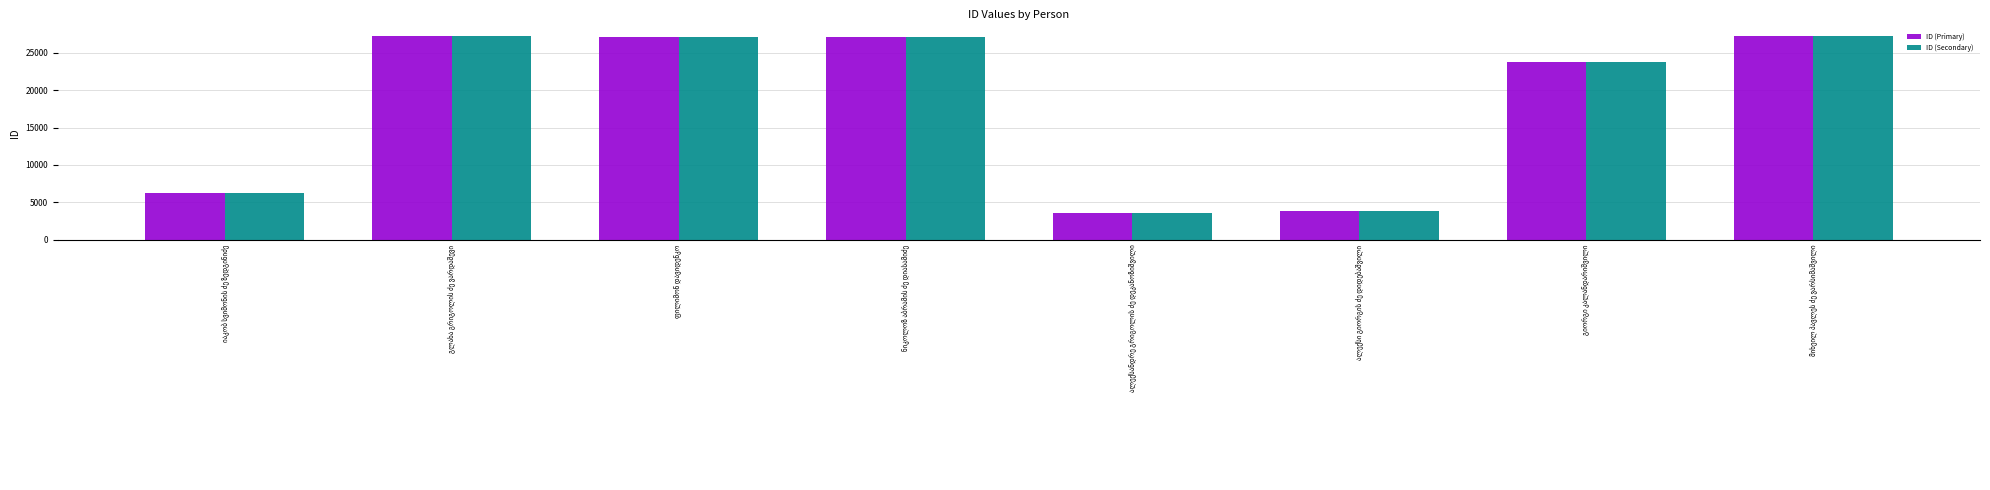

How many bars are there in total?

16